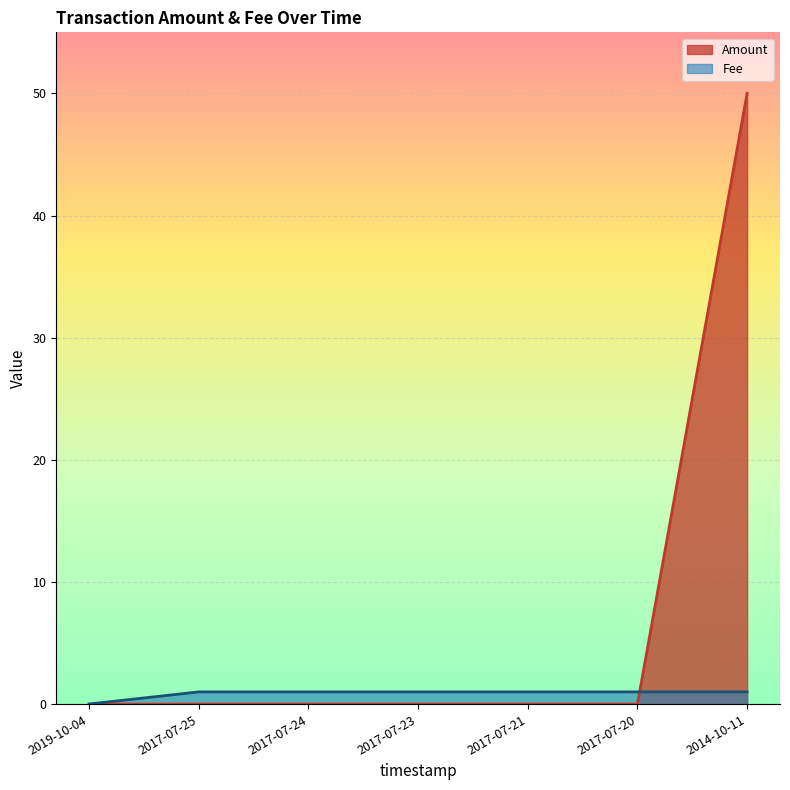

Is it true that Fee equals 1.7 at 2017-07-24?

False